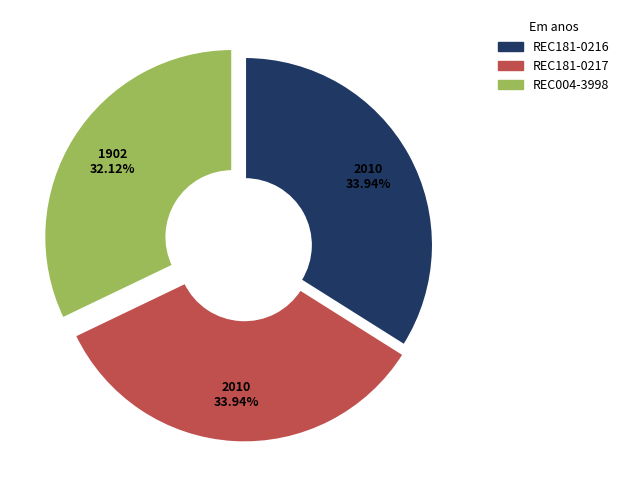

Approximately how many times larger is the value at REC181-0217 compared to REC004-3998?

1.1